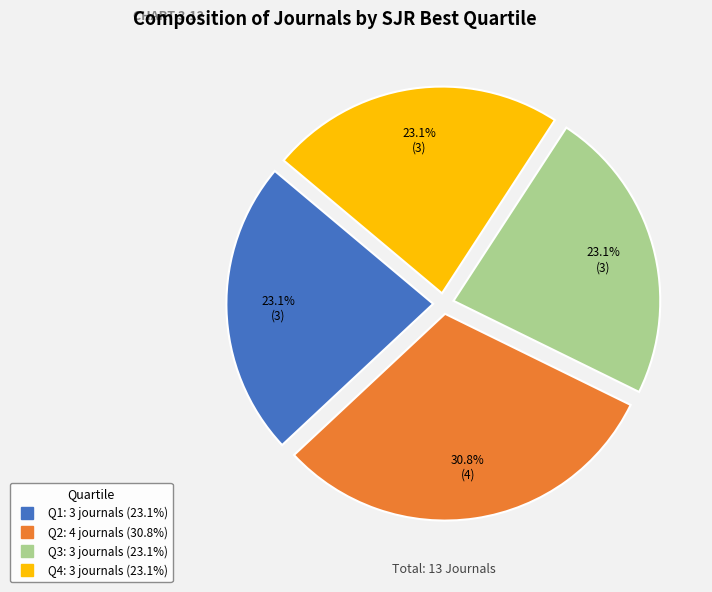

To the nearest percent, what portion does Q3 represent?

23%